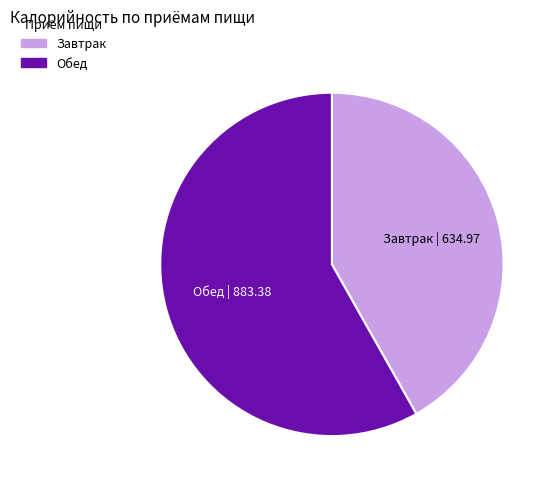

How many slices are in this pie chart?

2